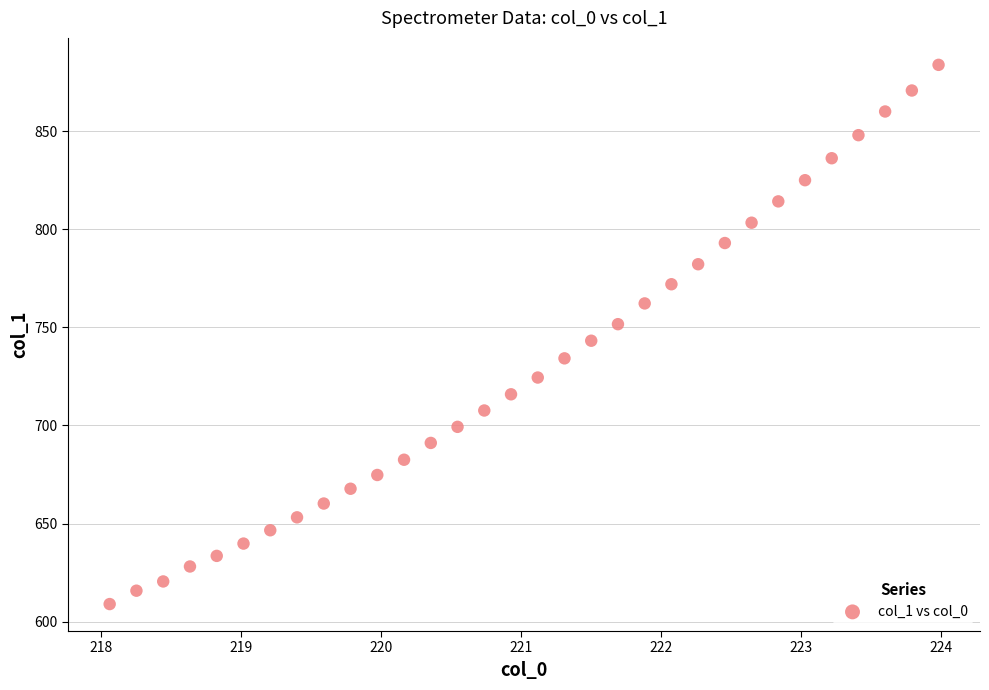

What is the range of Y values (max minus min)?

275.0